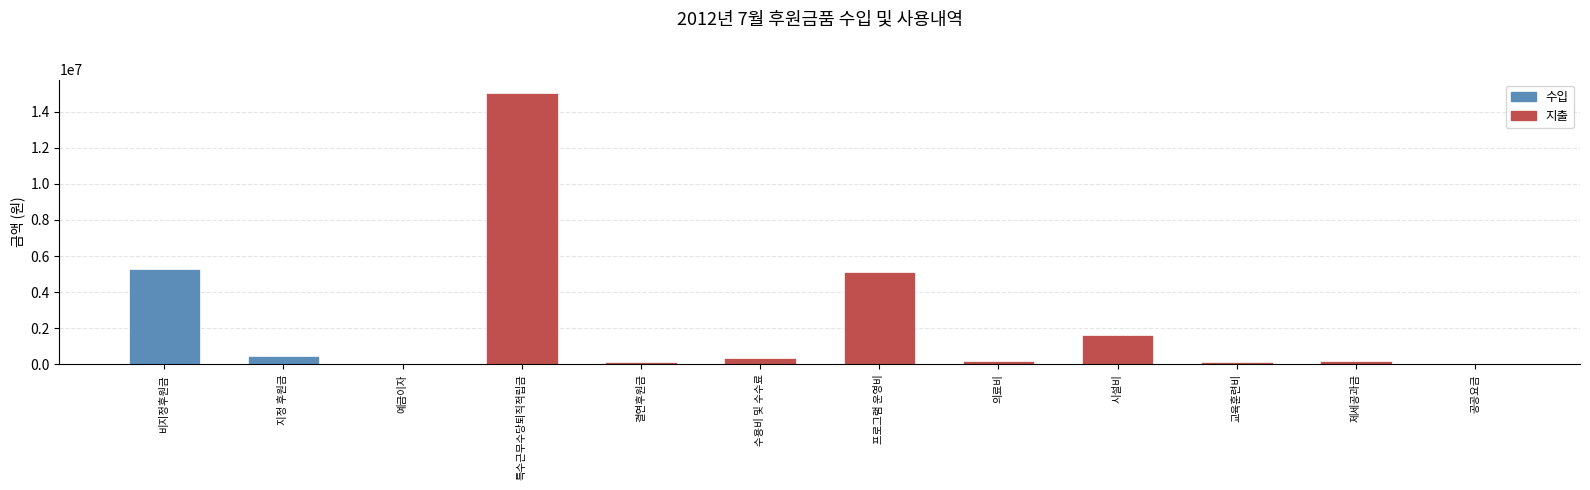

Which category has the highest value across all series?

특수근무수당퇴직적립금